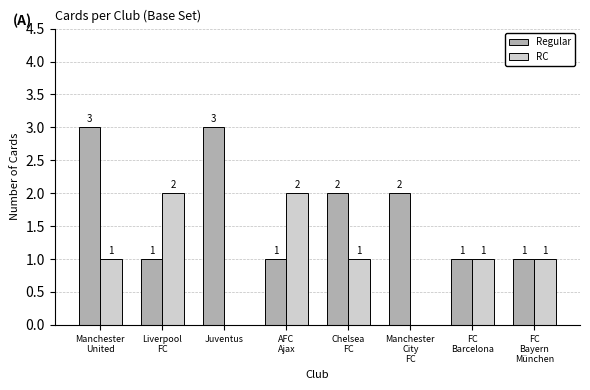

What is the highest value of the Regular series?

3